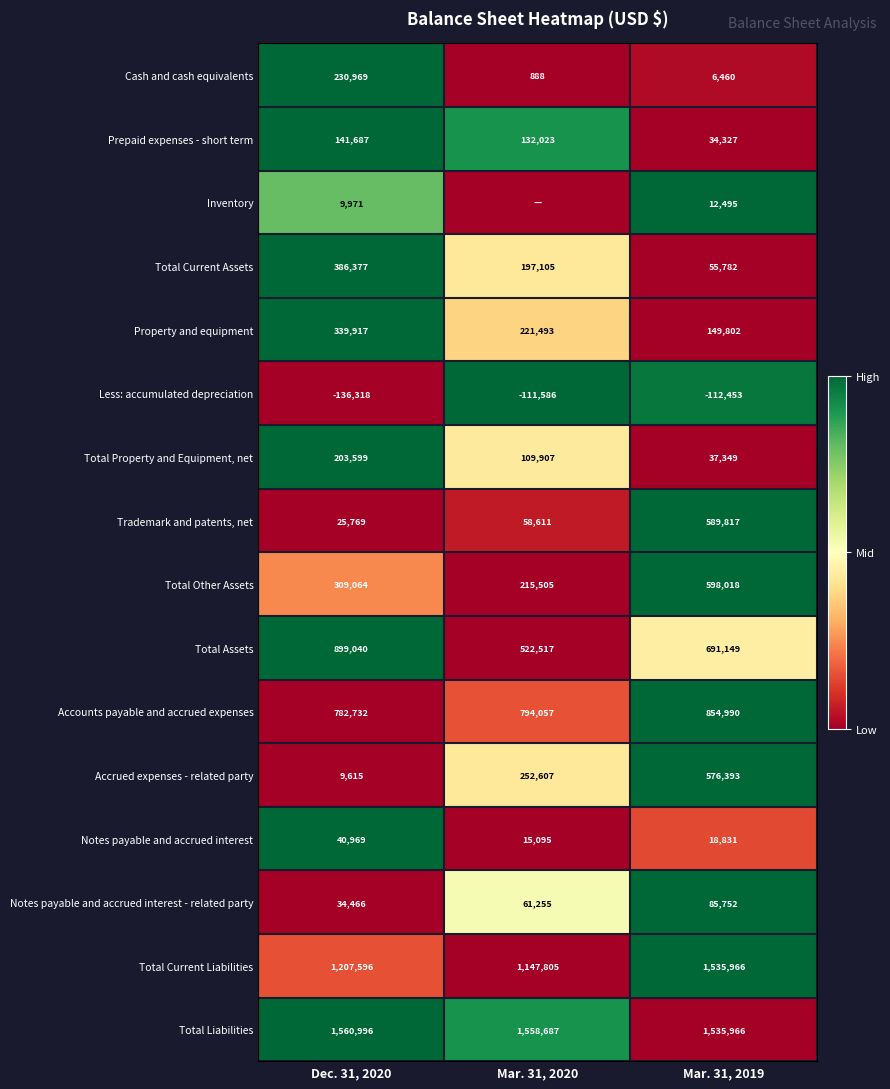

Rank the categories by Total Other Assets value from highest to lowest.

Mar. 31, 2019, Dec. 31, 2020, Mar. 31, 2020